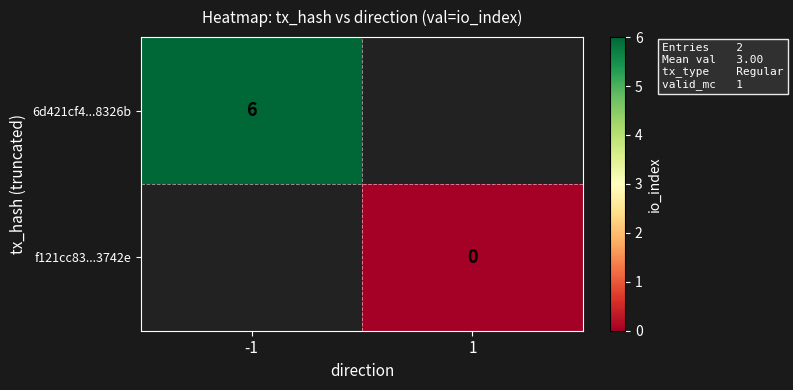

Is it true that 6d421cf4...8326b equals 6 at -1?

True